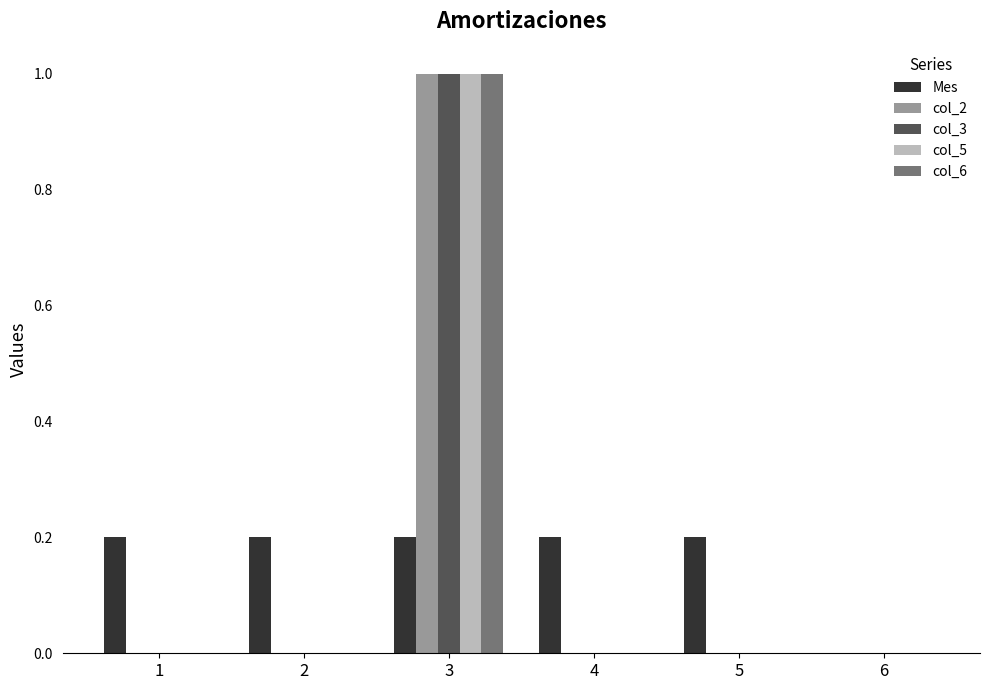

What are all the series names shown in the legend?

Mes, col_2, col_3, col_5, col_6